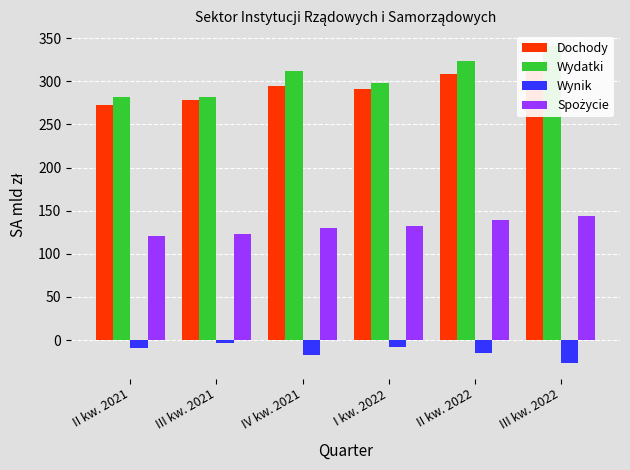

Where is Dochody nearest to the value 293?

IV kw. 2021